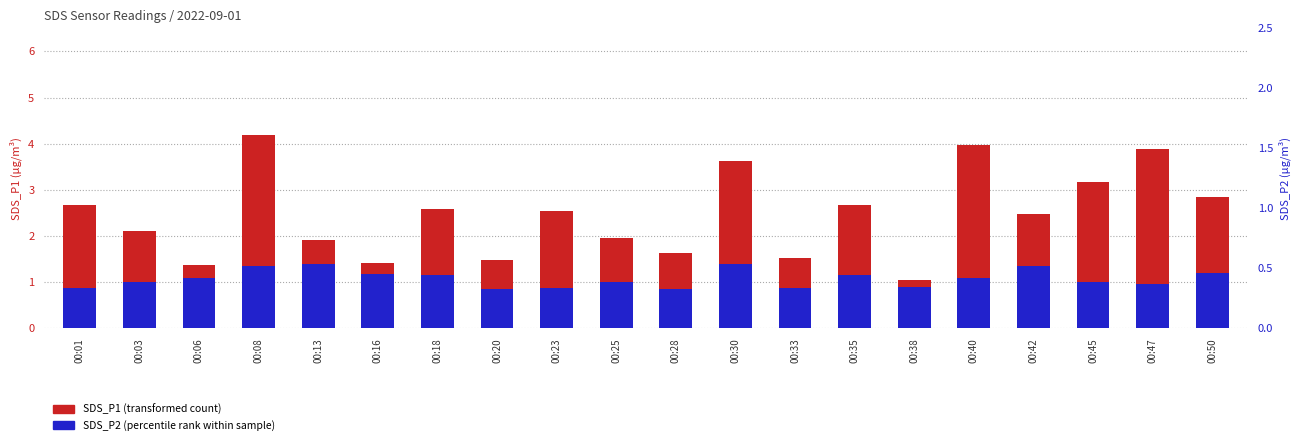

Reading left to right, extract all data points from this chart.

SDS_P1 (transformed count): 2.7	2.1	1.4	4.2	1.9	1.4	2.6	1.5	2.5	1.9	1.6	3.6	1.5	2.7	1.1	4.0	2.5	3.2	3.9	2.9
SDS_P2 (percentile rank within sample): 0.9	1.0	1.1	1.4	1.4	1.2	1.1	0.8	0.9	1.0	0.8	1.4	0.9	1.1	0.9	1.1	1.4	1.0	0.9	1.2